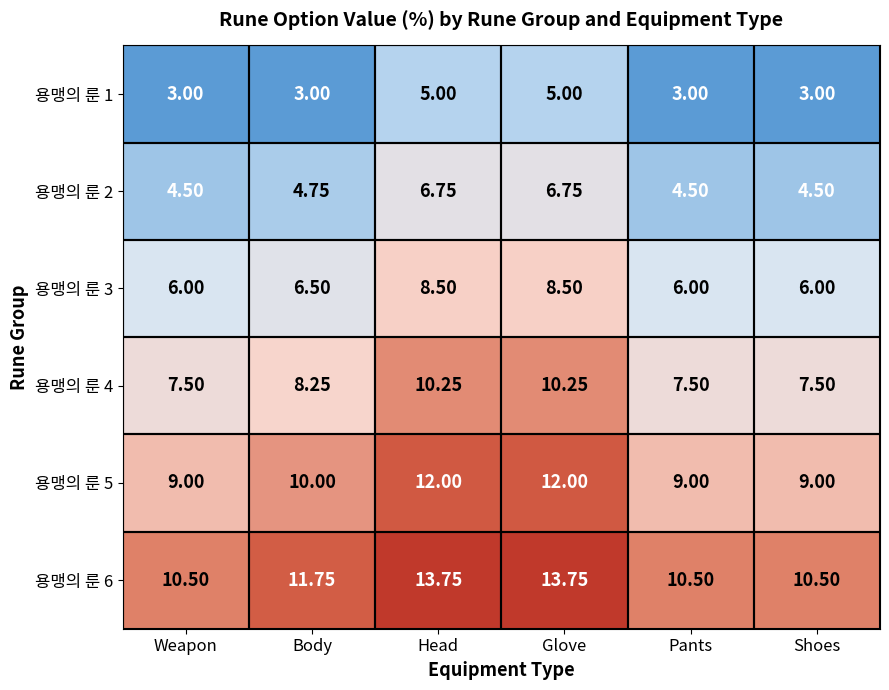

Where is 용맹의 룬 4 nearest to the value 8?

Body